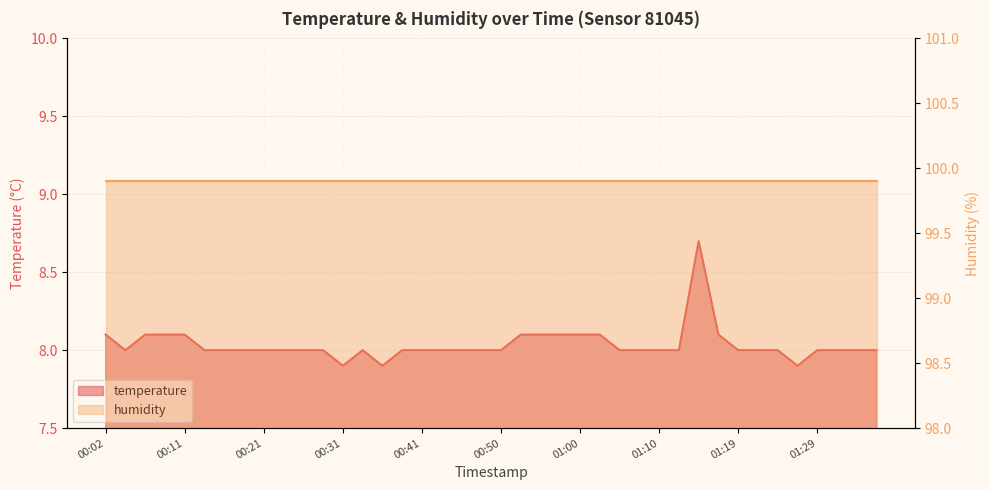

Where is the first local maximum?

00:33